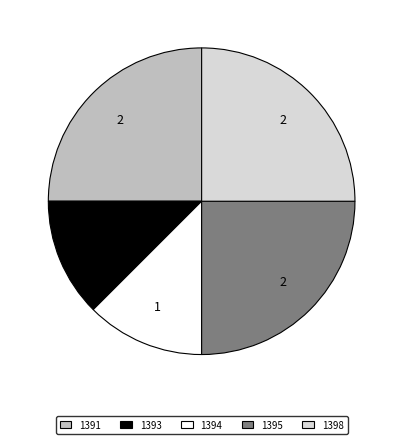

Is there a majority slice in this chart?

No